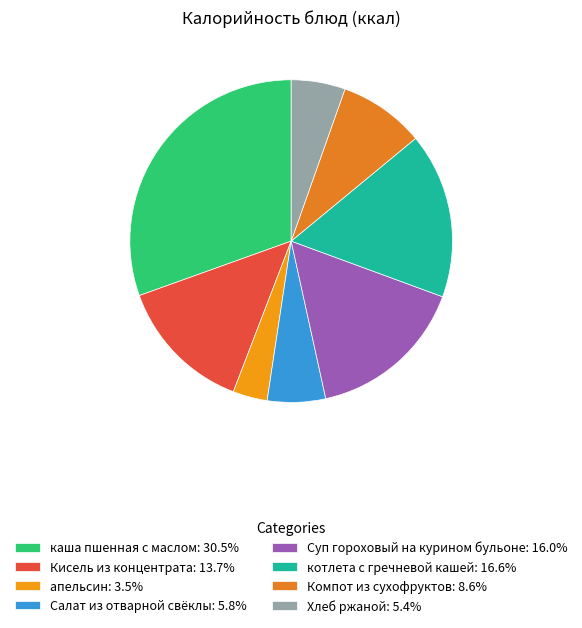

Combined, do Кисель из концентрата and котлета с гречневой кашей account for over 50%?

No